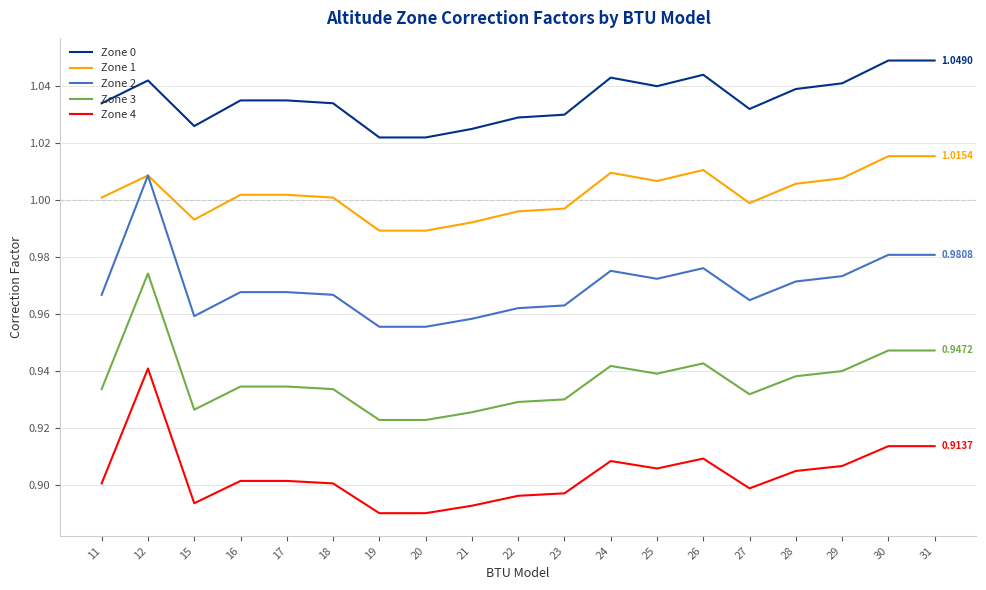

Rank the series by their average value, from lowest to highest.

Zone 4, Zone 3, Zone 2, Zone 1, Zone 0